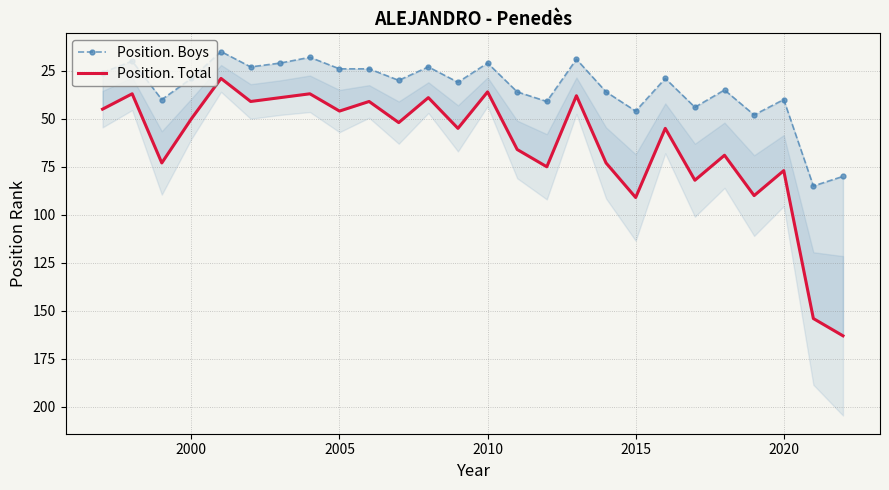

Count the number of data series in this chart.

2